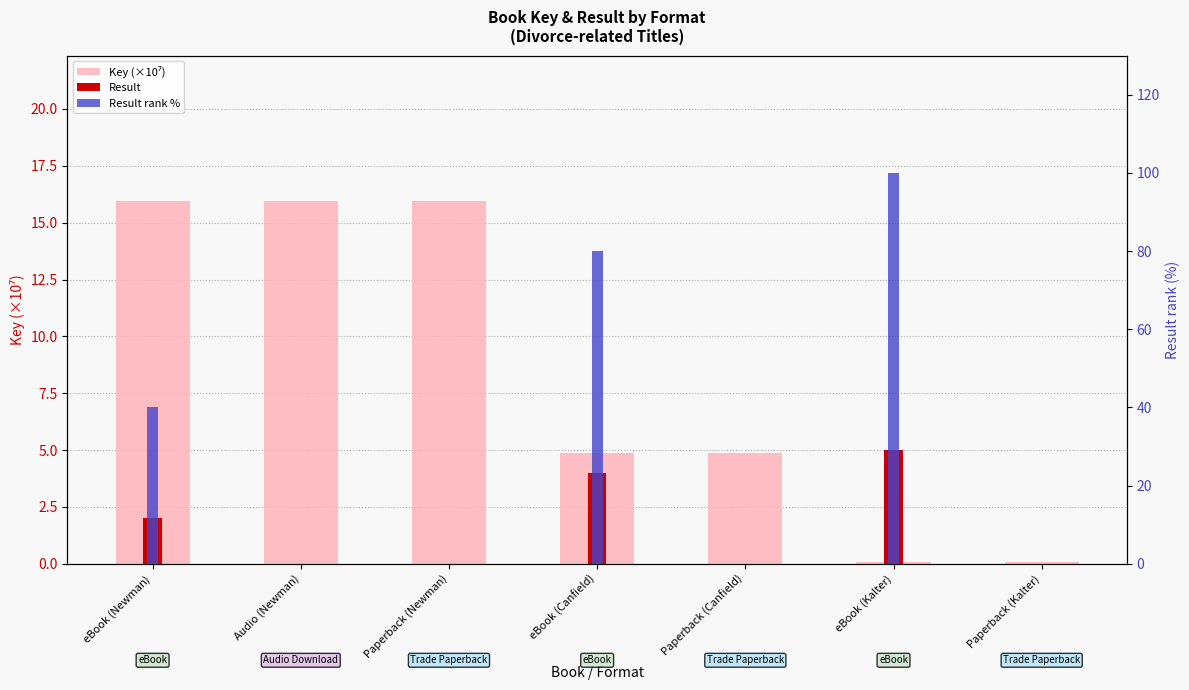

What is the sum of the Result values at eBook (Newman) and eBook (Canfield)?

6.0